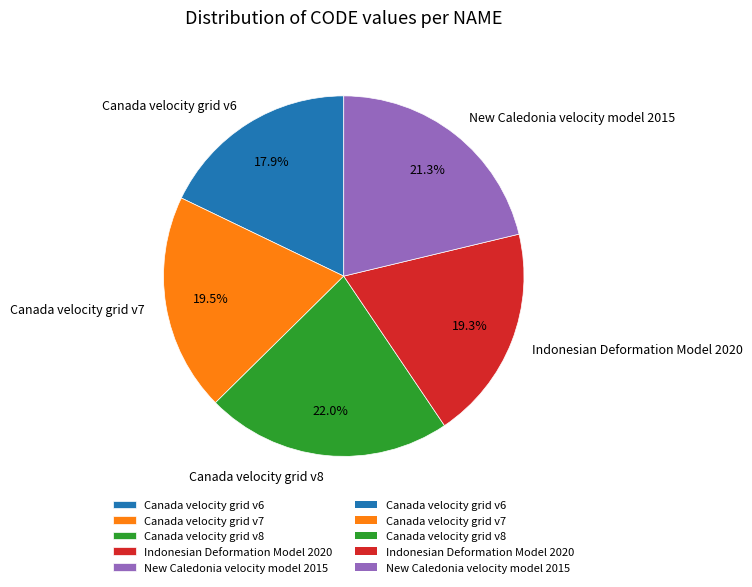

Approximately how many times larger is the value at Canada velocity grid v7 compared to New Caledonia velocity model 2015?

0.9